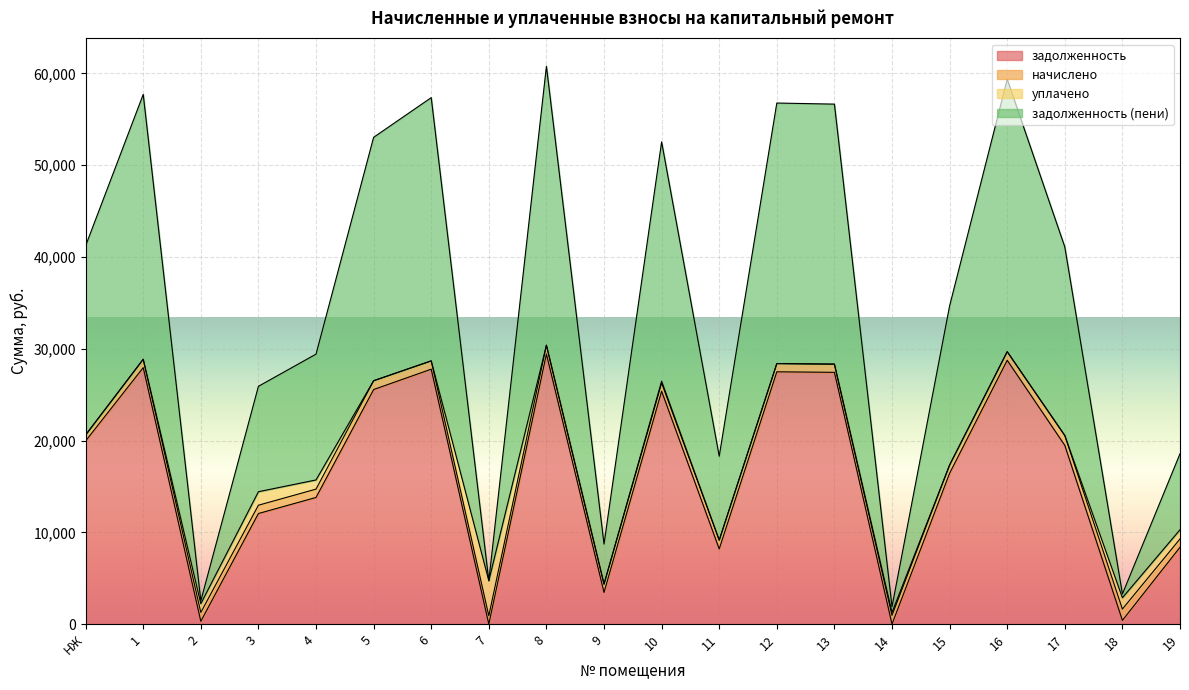

True or false: задолженность and задолженность (пени) intersect in this chart.

False